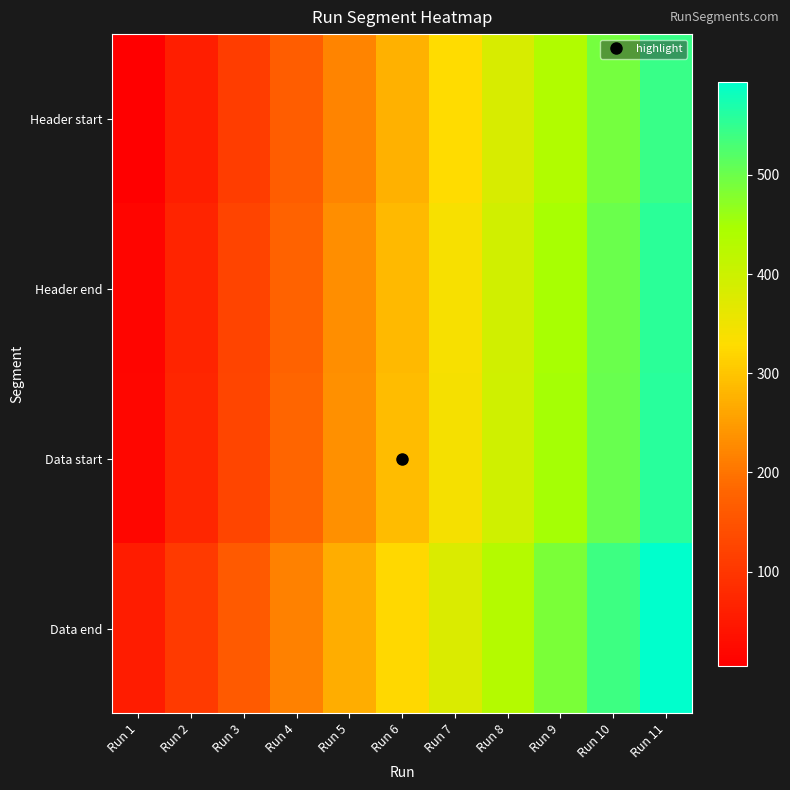

Reading left to right, what are all the values shown in this chart?

Header start: Run 1=5	Run 2=59	Run 3=113	Run 4=167	Run 5=221	Run 6=275	Run 7=329	Run 8=383	Run 9=437	Run 10=491	Run 11=545
Header end: Run 1=15	Run 2=69	Run 3=123	Run 4=177	Run 5=231	Run 6=285	Run 7=339	Run 8=393	Run 9=447	Run 10=501	Run 11=555
Data start: Run 1=18	Run 2=72	Run 3=126	Run 4=180	Run 5=234	Run 6=288	Run 7=342	Run 8=396	Run 9=450	Run 10=504	Run 11=558
Data end: Run 1=54	Run 2=108	Run 3=162	Run 4=216	Run 5=270	Run 6=324	Run 7=378	Run 8=432	Run 9=486	Run 10=540	Run 11=594